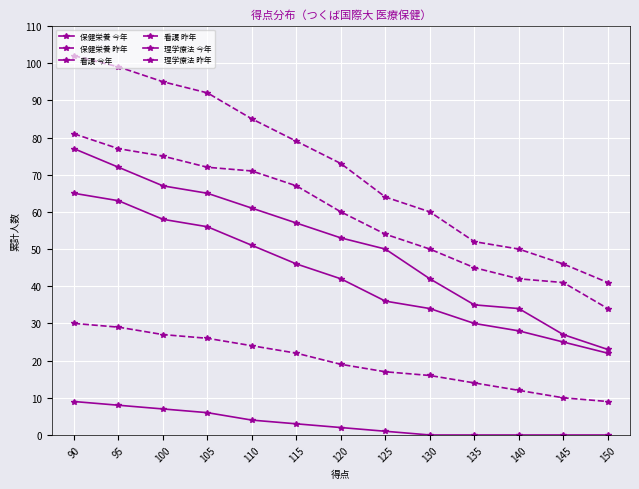

Rank the series at 110 from highest to lowest value.

看護 昨年, 理学療法 昨年, 看護 今年, 理学療法 今年, 保健栄養 昨年, 保健栄養 今年